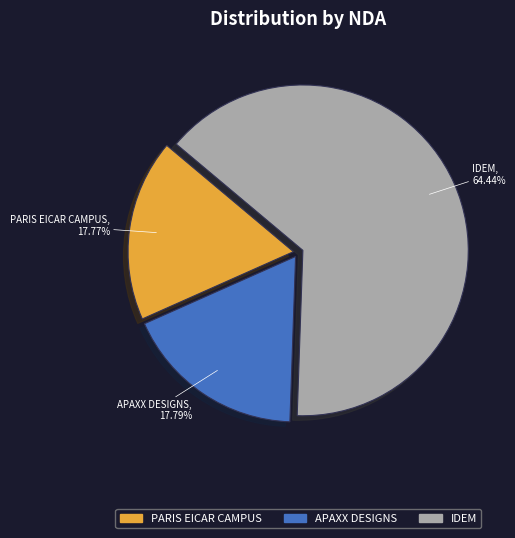

Which category has the biggest portion of the pie?

IDEM